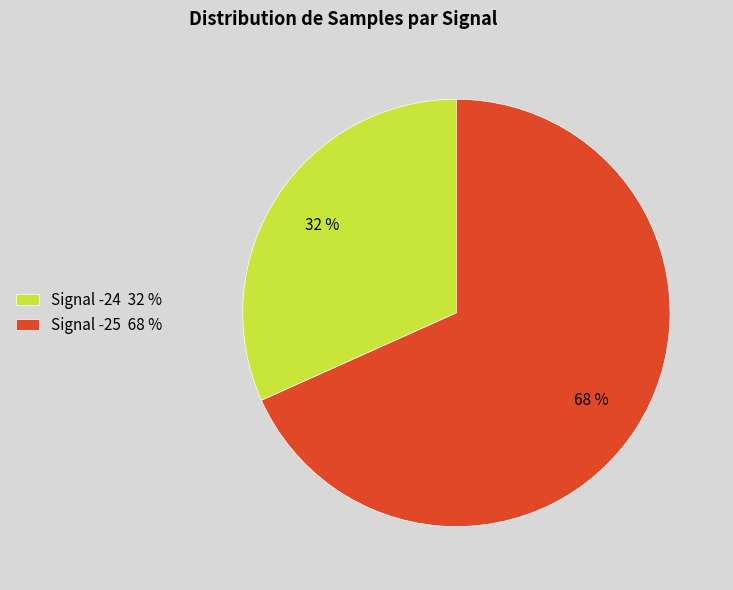

Is it true that Signal -25 68 % is 68% of the pie?

True